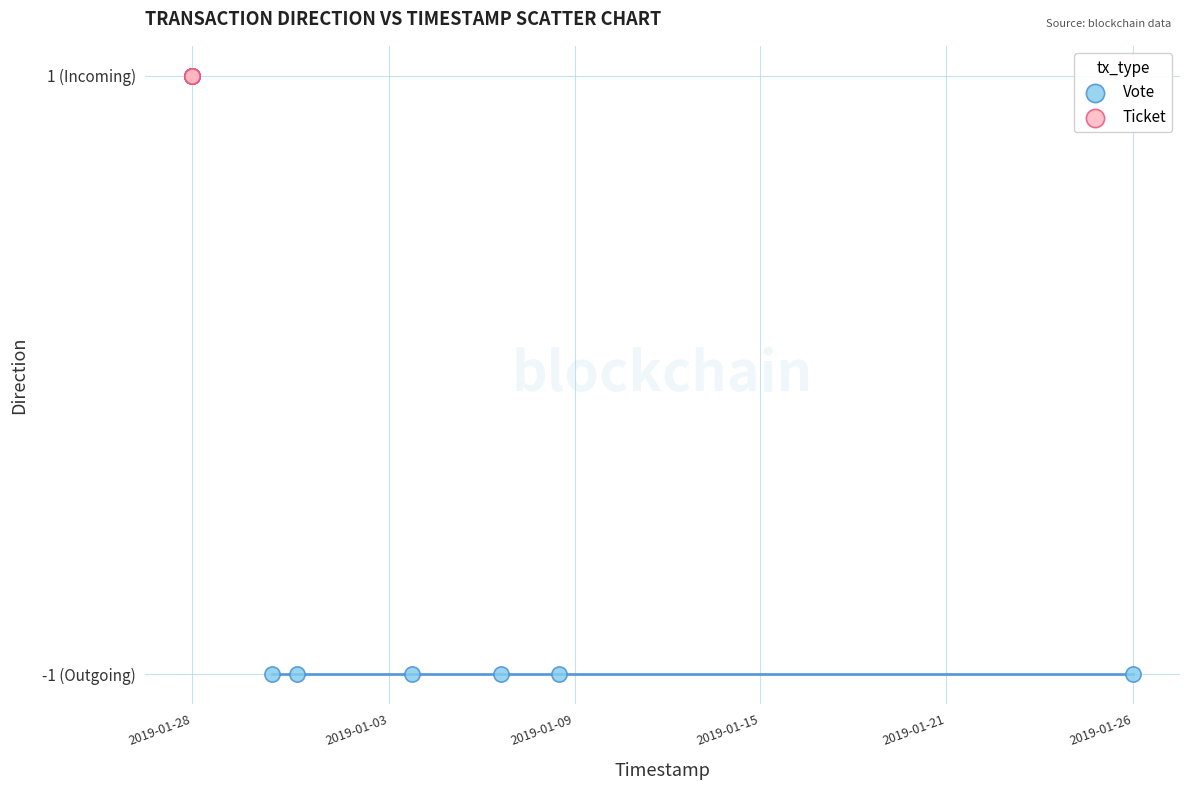

Which series contains the highest Y value?

Ticket